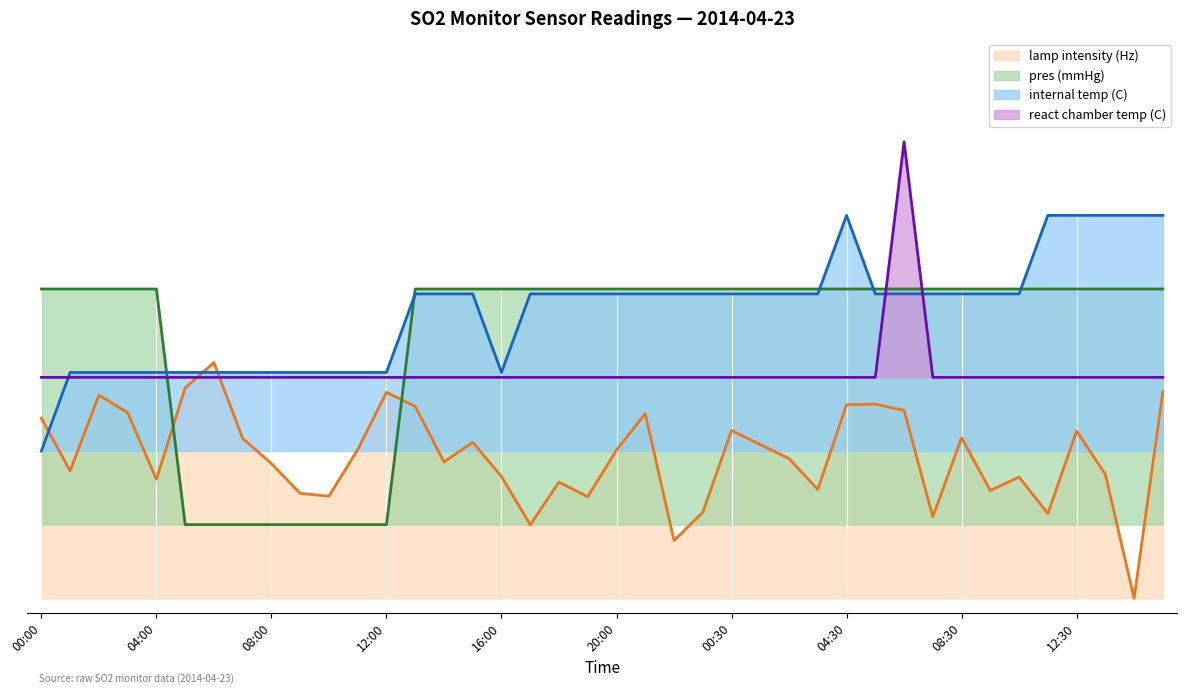

What is the value of the react chamber temp (C) point at the 1st from the left?

0.8